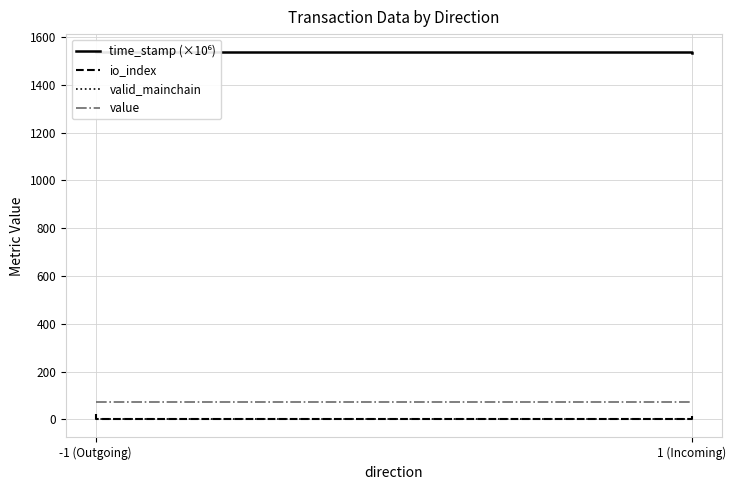

Which category has the lowest value across all series?

-1 (Outgoing)